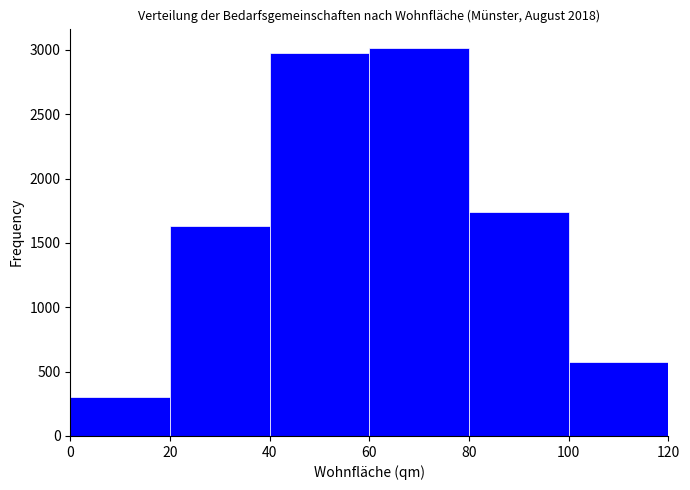

Reading left to right, list every bar in this chart as the range it spans on the x-axis followed by its height. The values are not printed on the chart, so give them approximately, as read against the axis.

0 to 20: 300
20 to 40: 1650
40 to 60: 3000
60 to 80: 3000
80 to 100: 1750
100 to 120: 550